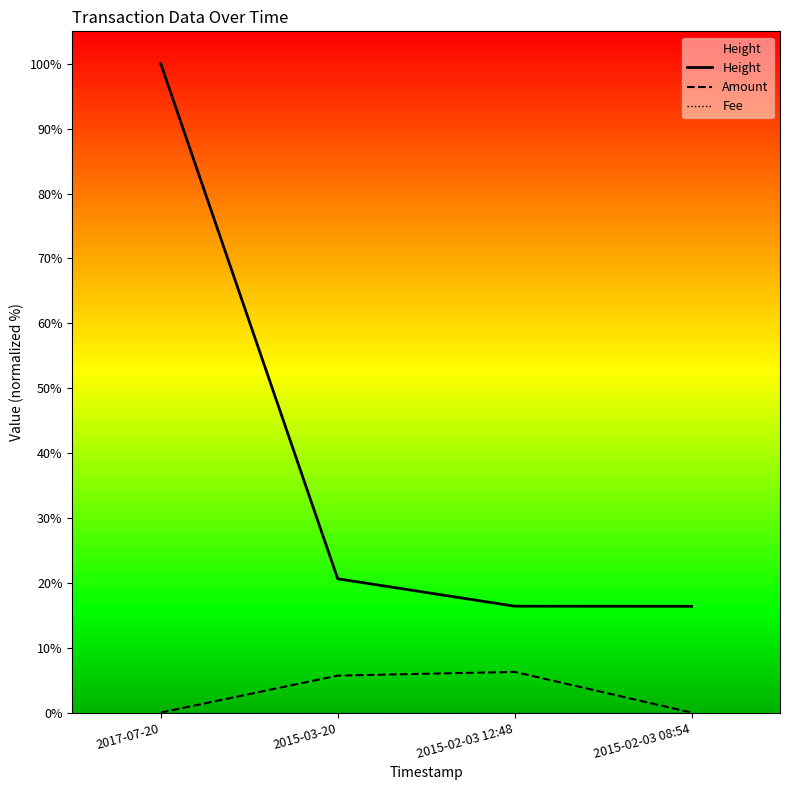

Which series changed the most between 2015-03-20 and 2015-02-03 08:54?

Amount